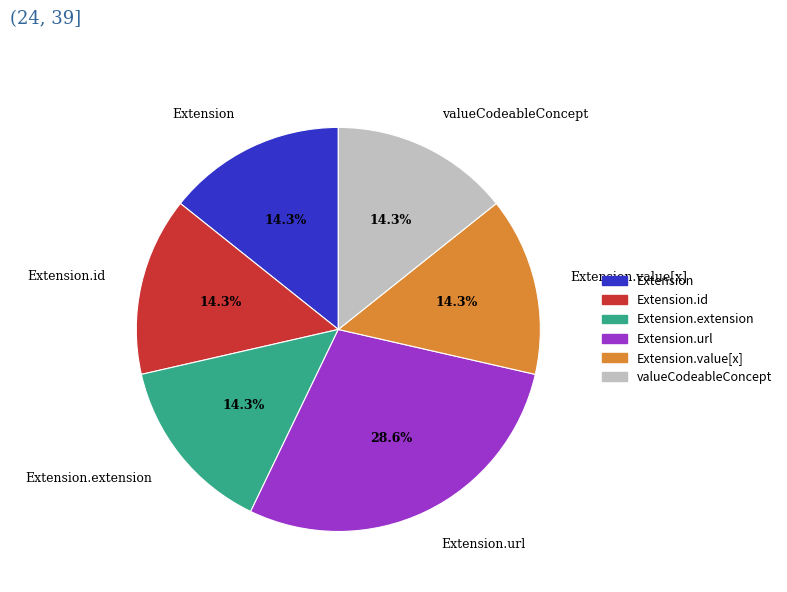

To the nearest percent, what is the difference between the Extension.url and Extension slice percentages?

14%